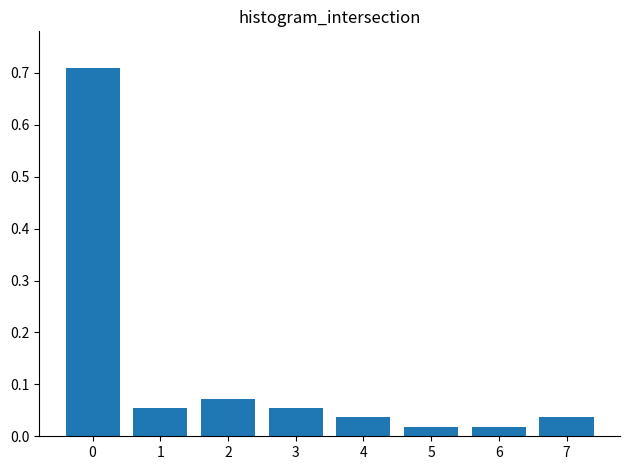

What is the change in value from 0 to 6?

-0.7